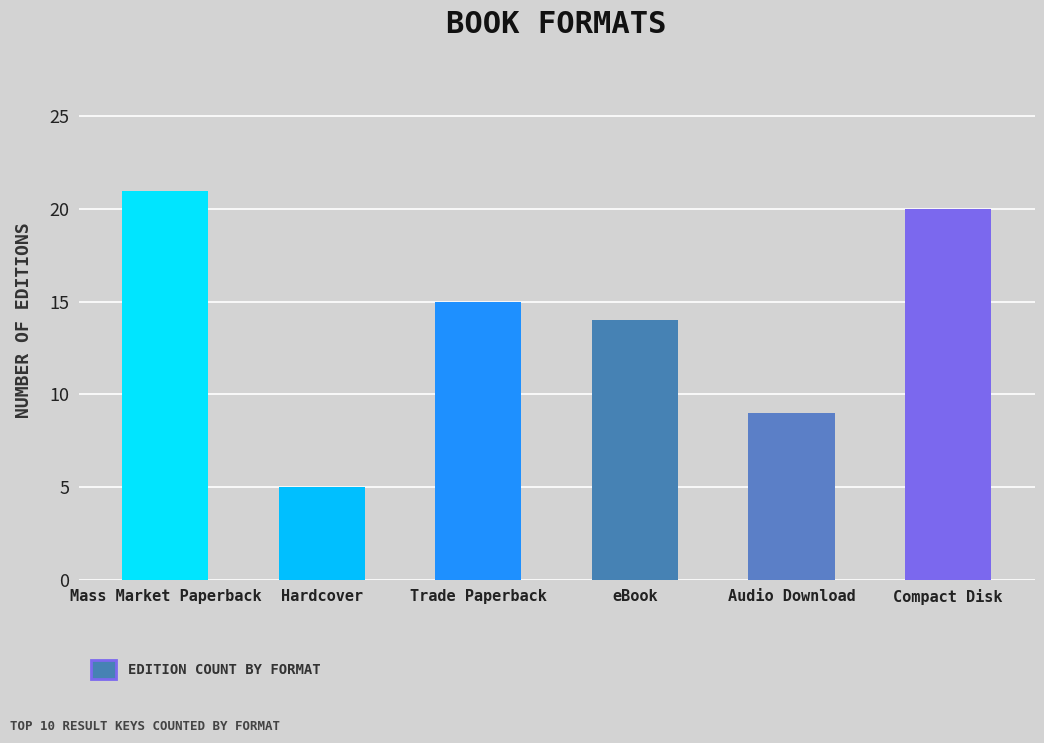

True or false: the data shows 4 at Compact Disk.

False